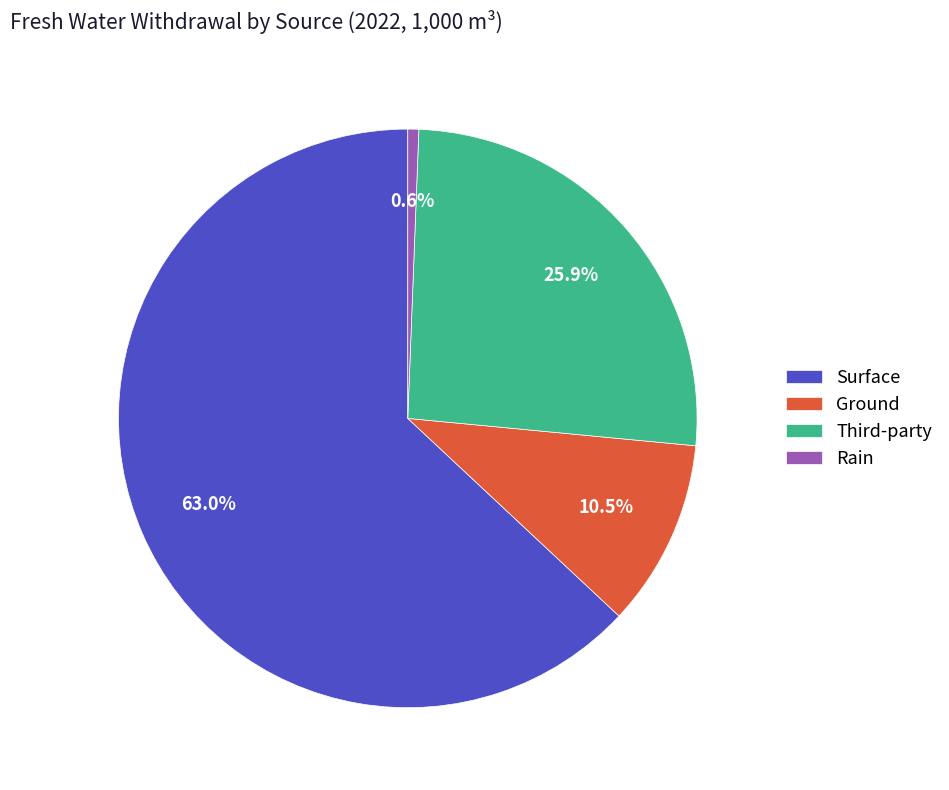

Is it true that Rain is 1% of the pie?

True